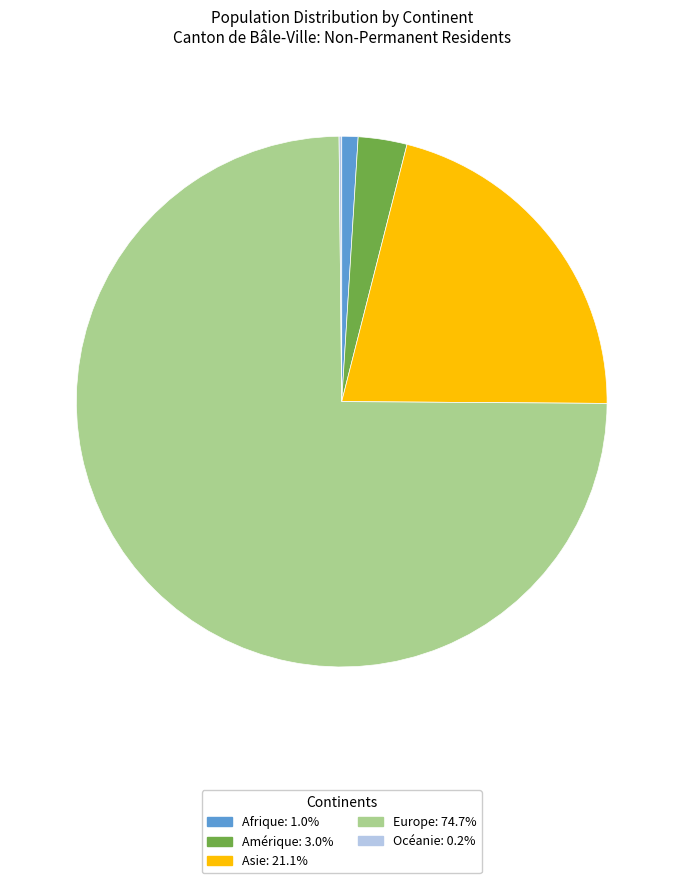

Does Afrique account for over 50% of the chart?

No